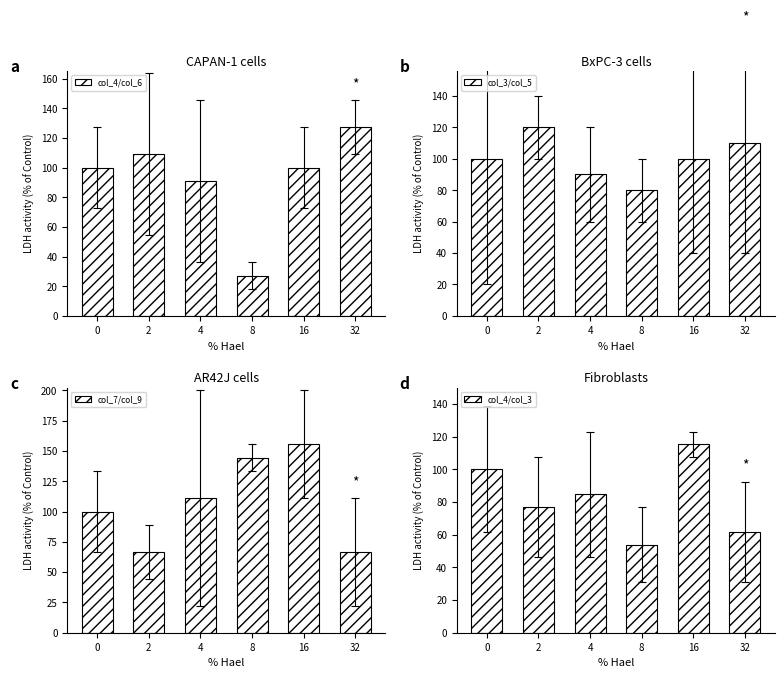

The col_4/col_6 series shows 100.0 at 0. True or false?

True